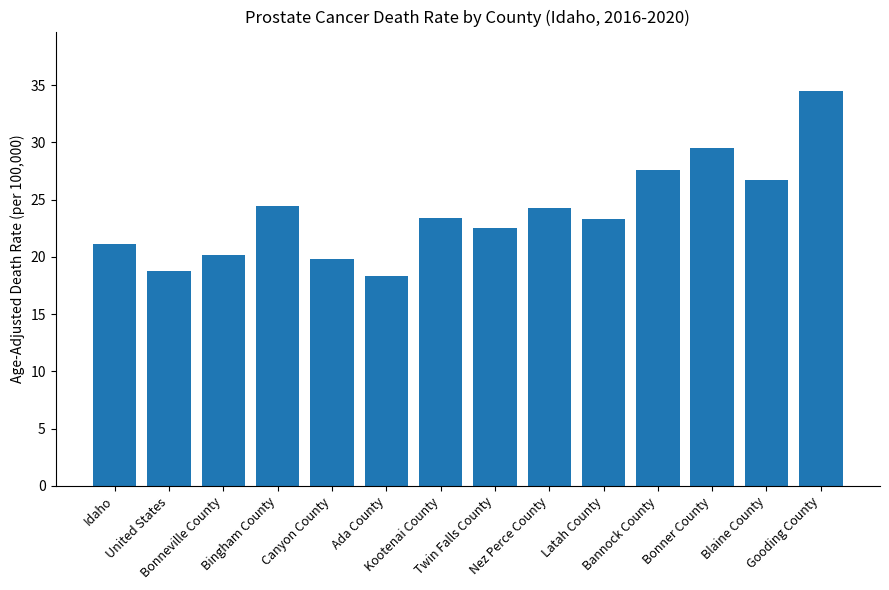

Are the bars grouped side by side (vs. stacked)?

No